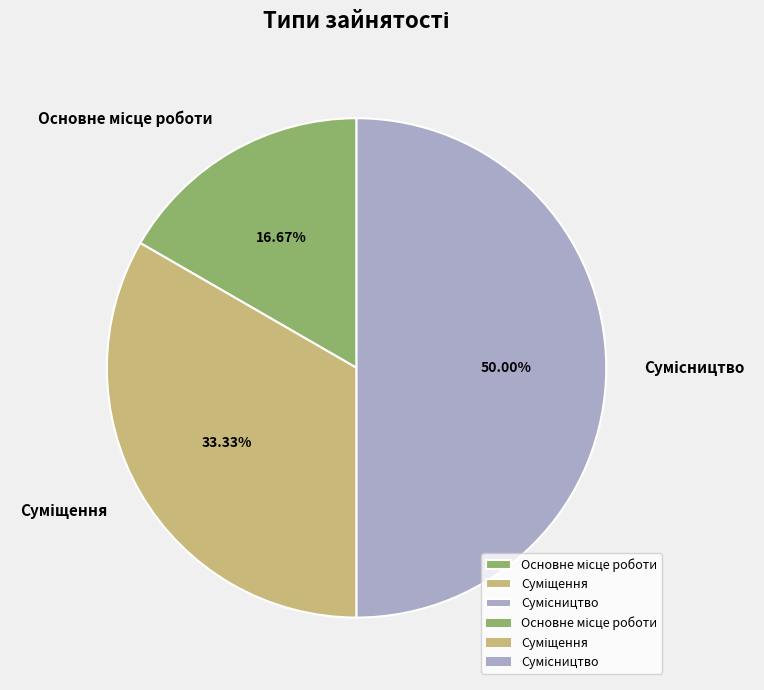

Combined, what portion of the pie is Основне місце роботи and Суміщення?

50.0%